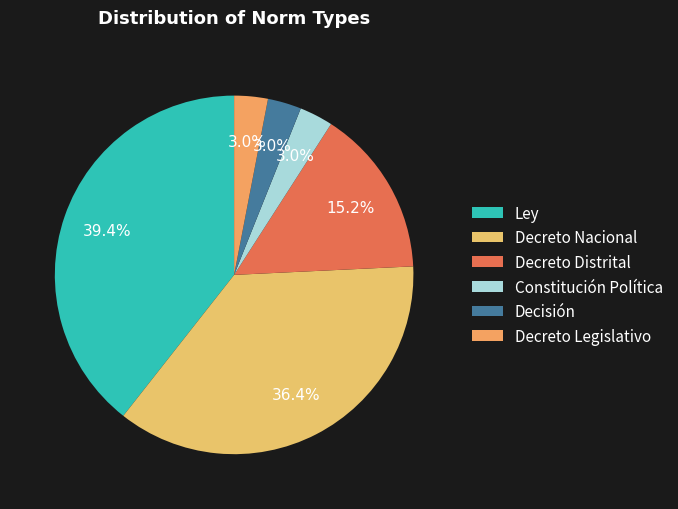

Is the sum of Decreto Legislativo and Ley greater than half?

No